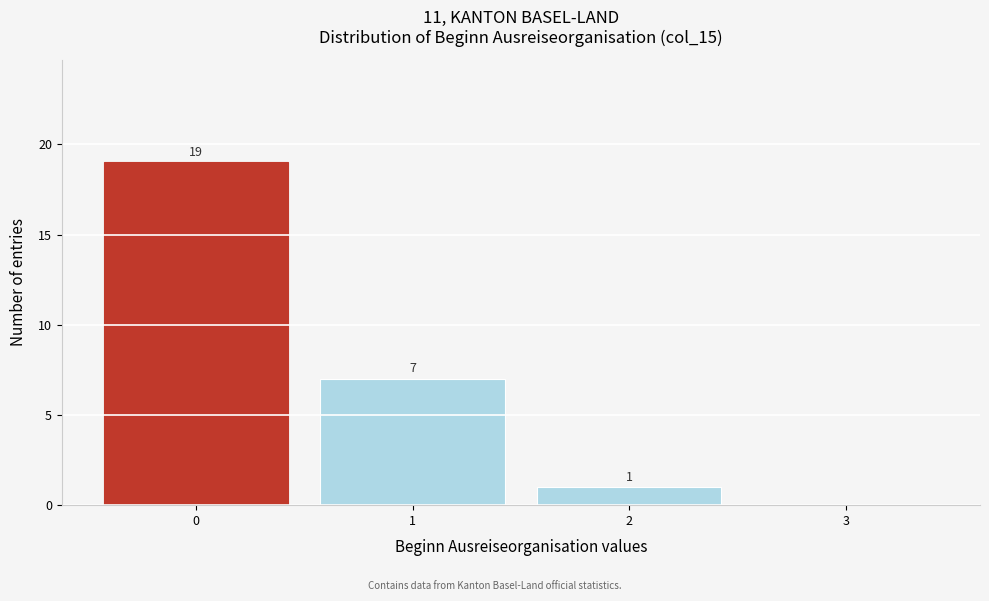

Which range on the x-axis has the tallest bar?

-0.5 to 0.5